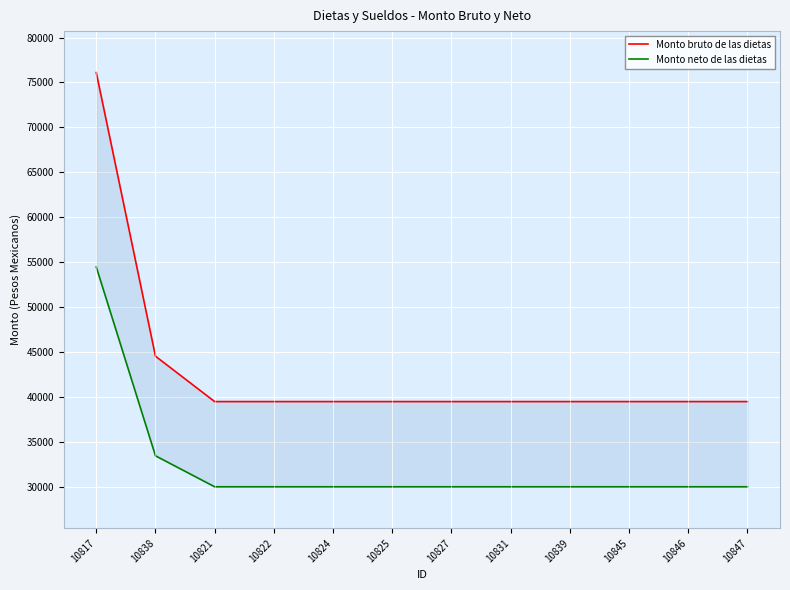

True or false: Monto bruto de las dietas and Monto neto de las dietas cross at least once.

False